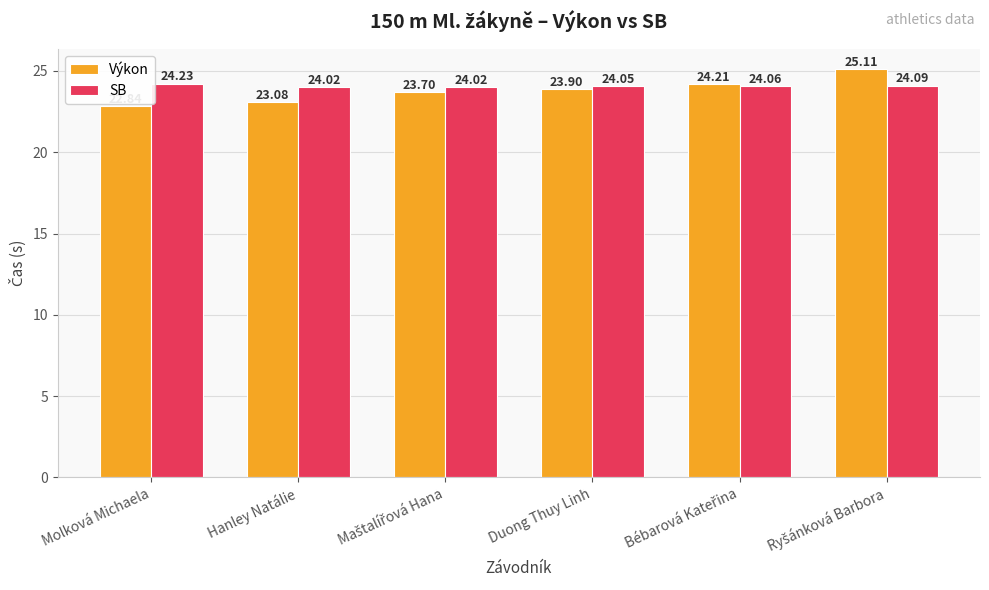

What is the difference between the highest and lowest values at Hanley Natálie?

0.9